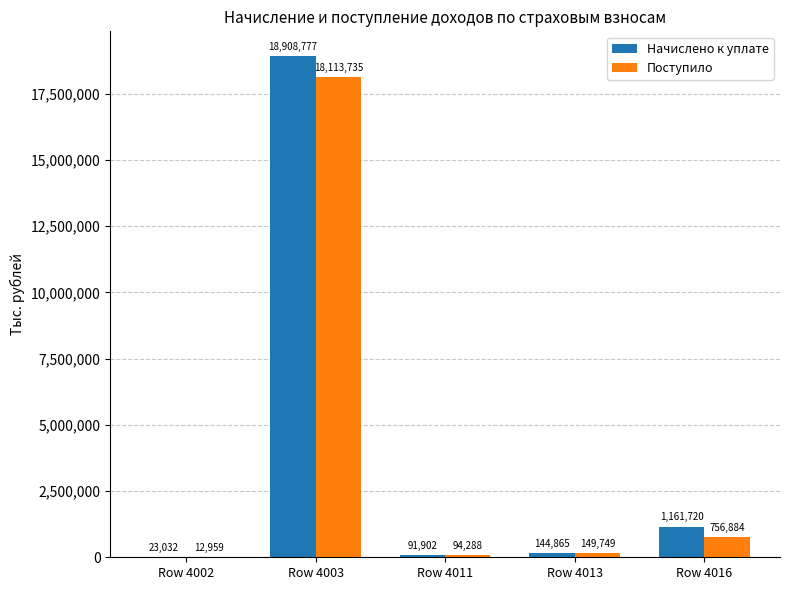

At which label does Начислено к уплате reach its peak?

Row 4003